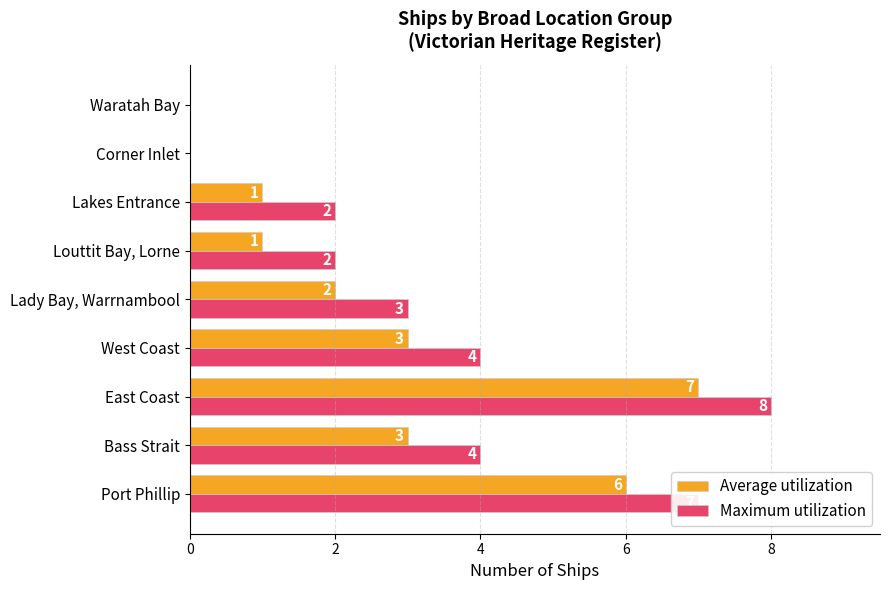

What is the sum of the Maximum utilization values at Lady Bay, Warrnambool and West Coast?

7